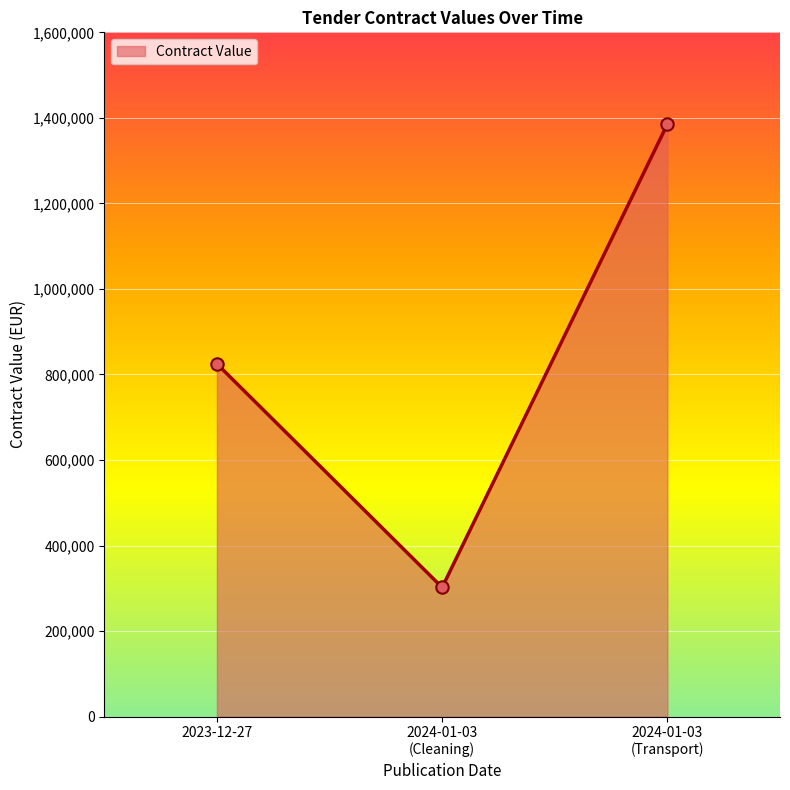

What is the smallest value displayed?

302103